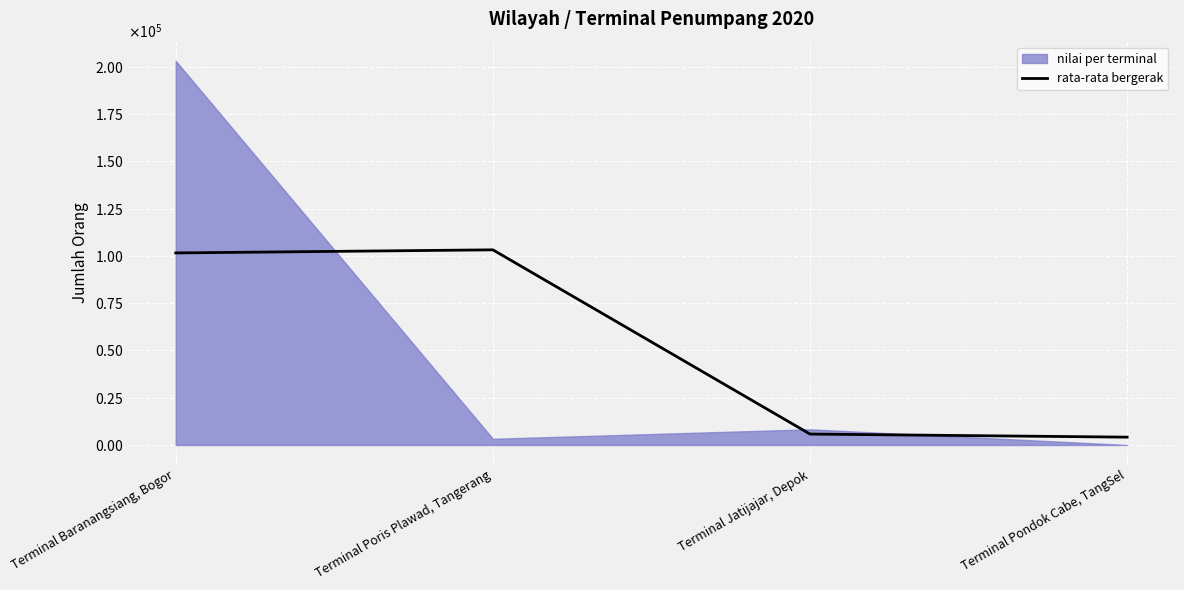

How many lines are shown in the chart?

1